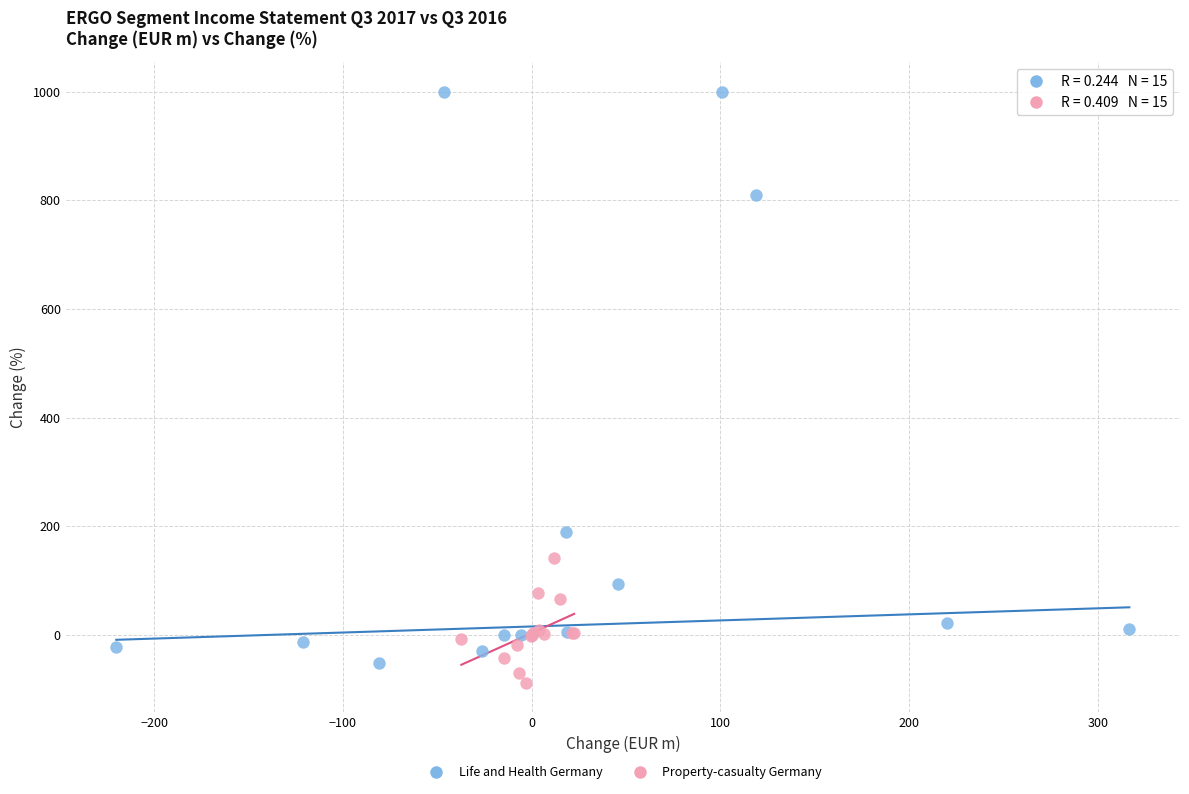

Which series contains the highest Y value?

Life and Health Germany